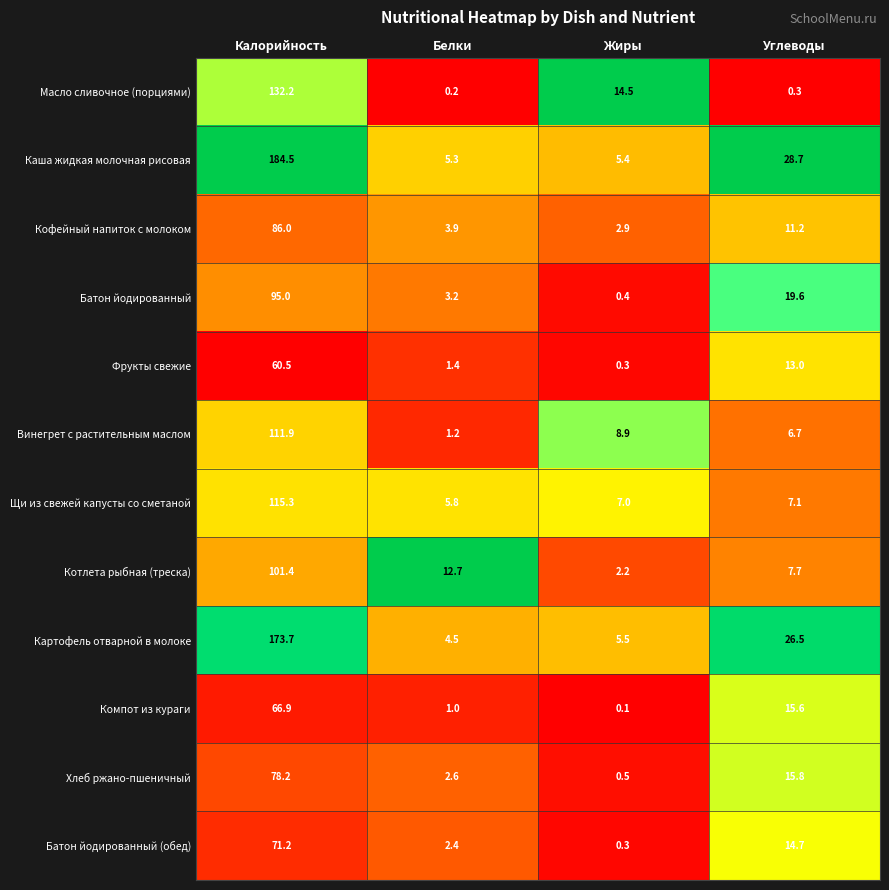

What is the spread (max minus min) of values at Жиры?

14.4